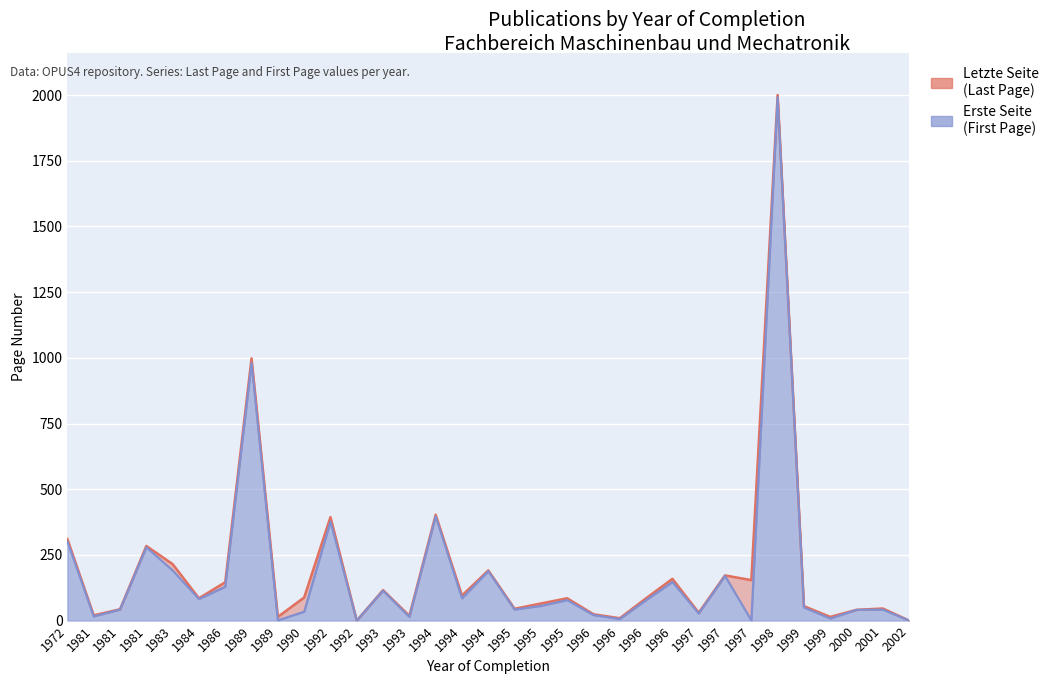

The Erste Seite series shows 188 at 1994. True or false?

True